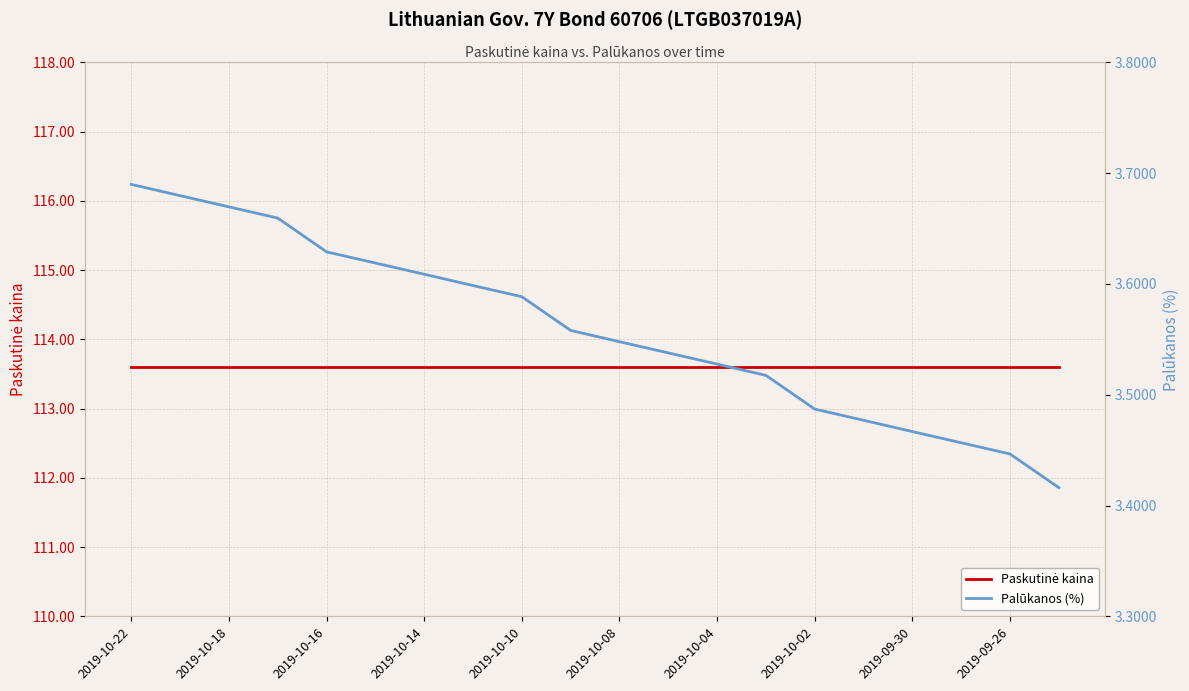

What is the lowest value of the Paskutinė kaina series?

113.6